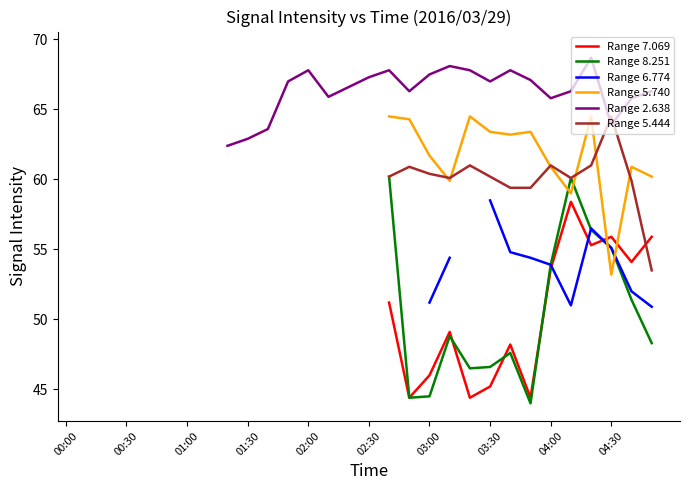

Where is the first local minimum for Range 8.251?

17